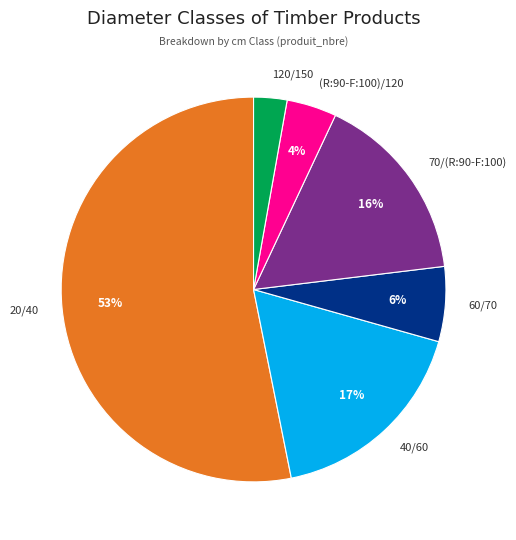

How many segments does this pie chart have?

6